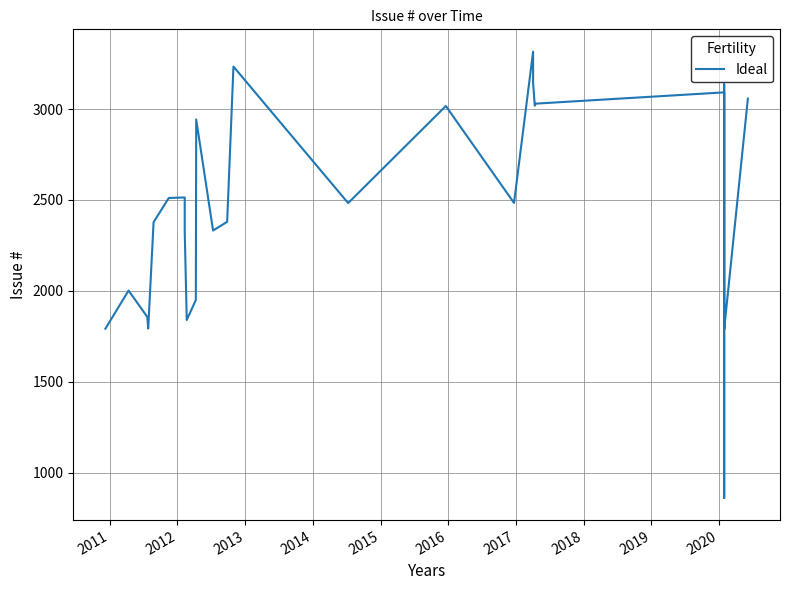

The value at 23 is 385. True or false?

False